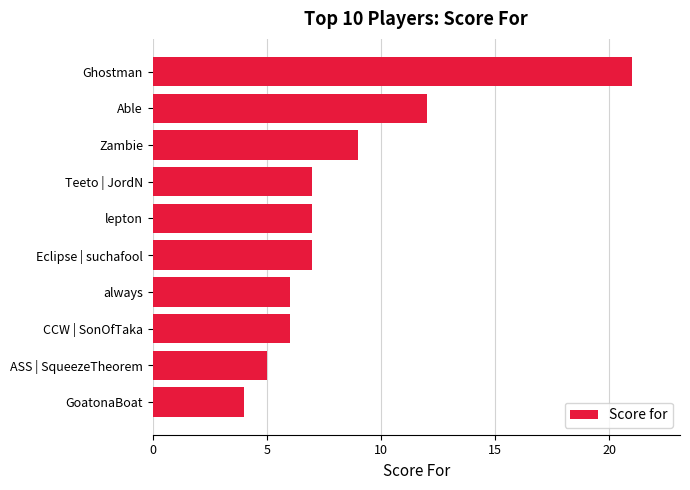

Approximately how many times larger is the value at Ghostman compared to CCW | SonOfTaka?

3.5